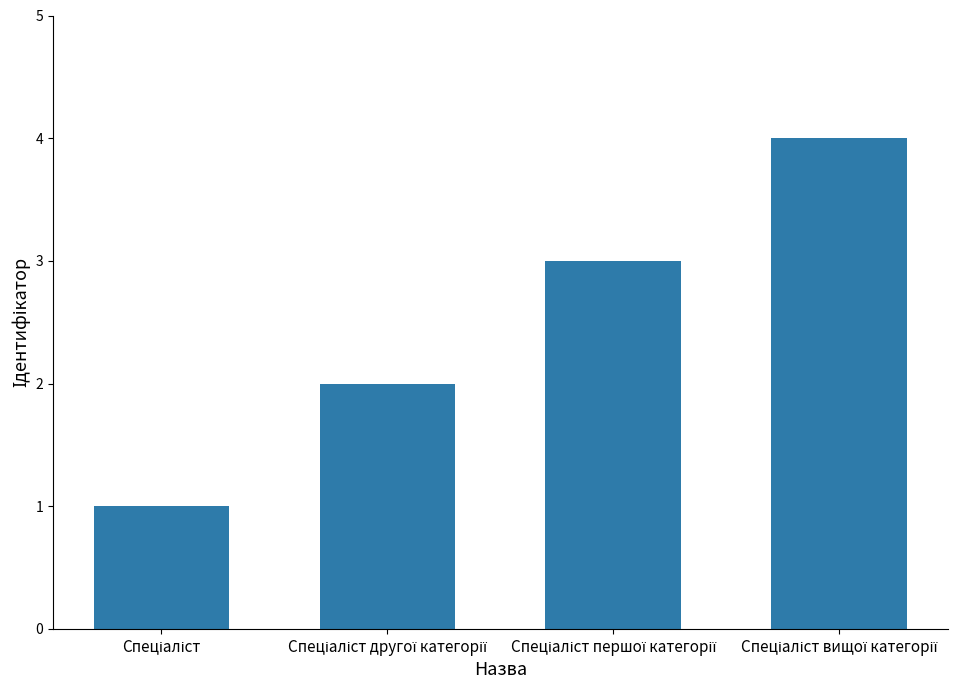

What is the sum of all values?

10